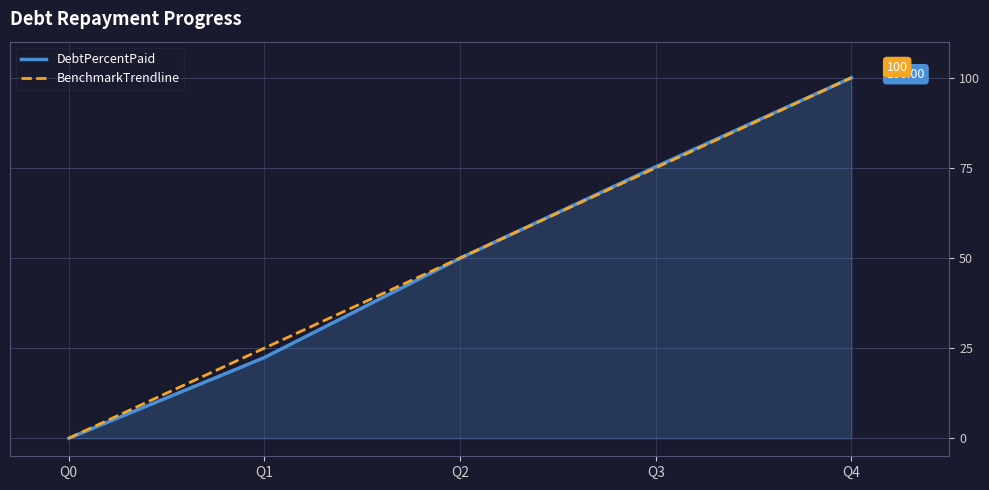

Count the number of categories in the chart.

5